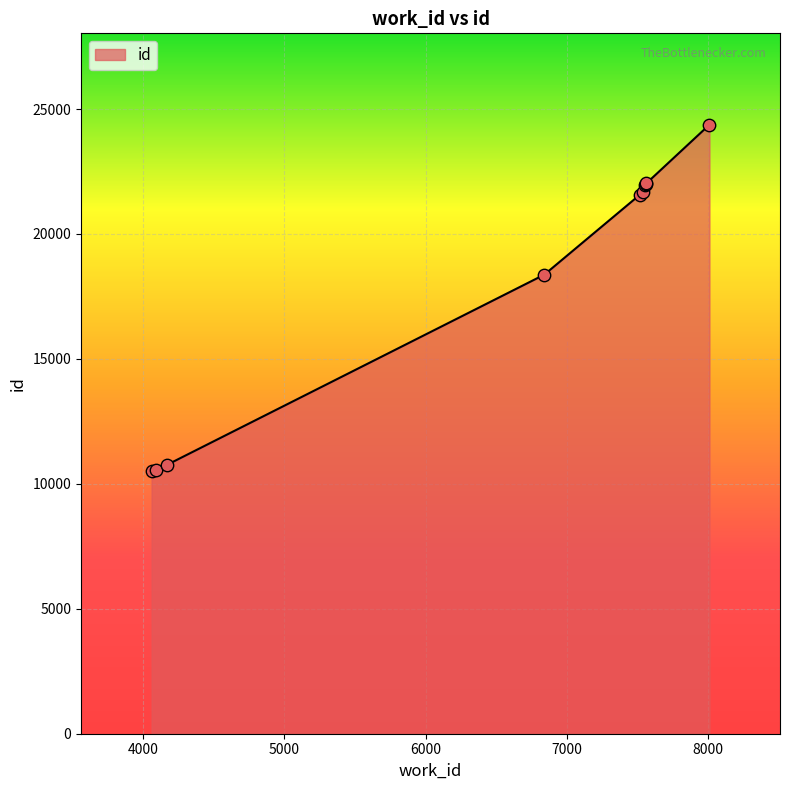

Approximately how many times larger is the value at 4090 compared to 7565?

0.5